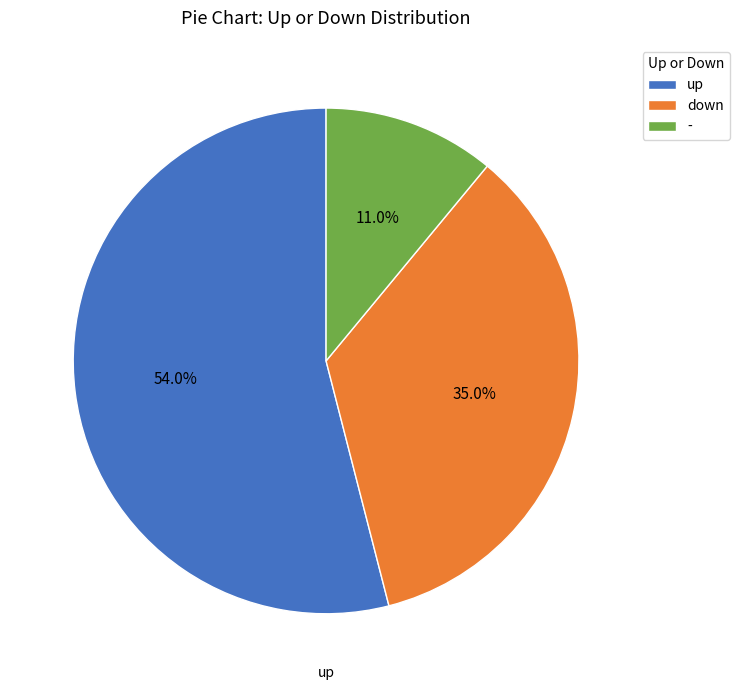

How many segments does this pie chart have?

3